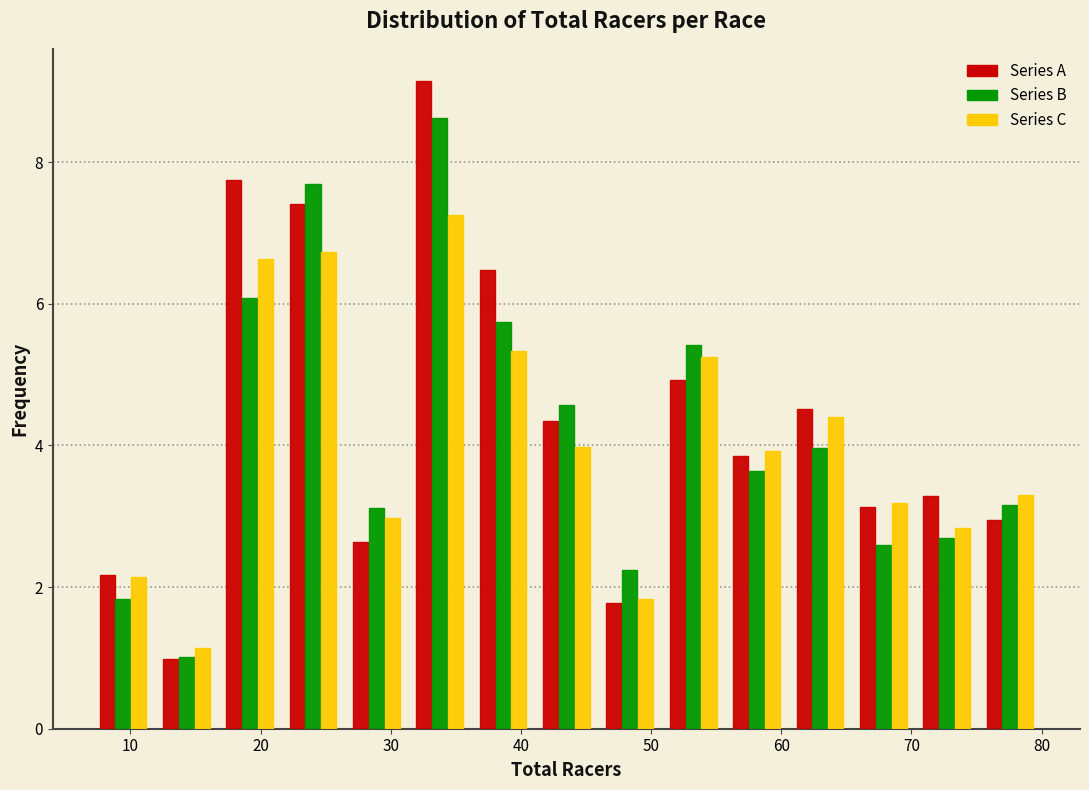

Reading left to right, list every range on the x-axis with the height of the bar of each series over it. Neither the bar edges nor the heights are printed on the chart, so give them approximately, as read against the axes.

7 to 12: Series A=2.2	Series B=1.8	Series C=2.2
12 to 17: Series A=1.0	Series B=1.0	Series C=1.2
17 to 22: Series A=7.8	Series B=6.0	Series C=6.6
22 to 26: Series A=7.4	Series B=7.6	Series C=6.8
26 to 31: Series A=2.6	Series B=3.2	Series C=3.0
31 to 36: Series A=9.2	Series B=8.6	Series C=7.2
36 to 41: Series A=6.4	Series B=5.8	Series C=5.4
41 to 46: Series A=4.4	Series B=4.6	Series C=4.0
46 to 51: Series A=1.8	Series B=2.2	Series C=1.8
51 to 56: Series A=5.0	Series B=5.4	Series C=5.2
56 to 61: Series A=3.8	Series B=3.6	Series C=4.0
61 to 65: Series A=4.6	Series B=4.0	Series C=4.4
65 to 70: Series A=3.2	Series B=2.6	Series C=3.2
70 to 75: Series A=3.2	Series B=2.6	Series C=2.8
75 to 80: Series A=3.0	Series B=3.2	Series C=3.2